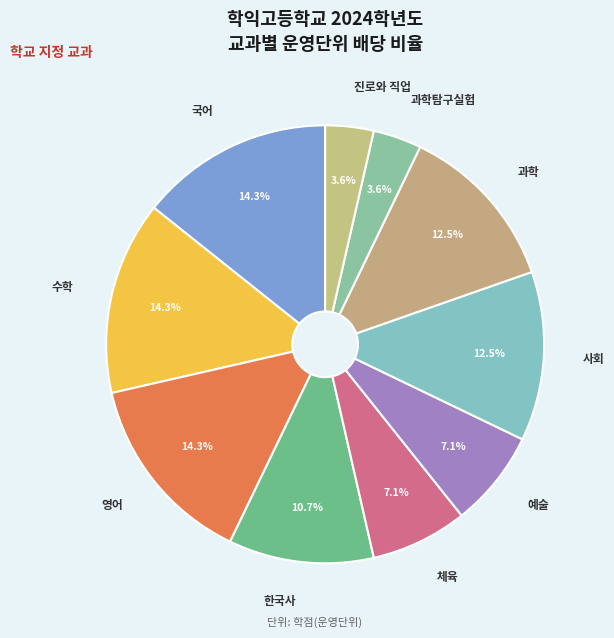

Is there a majority slice in this chart?

No